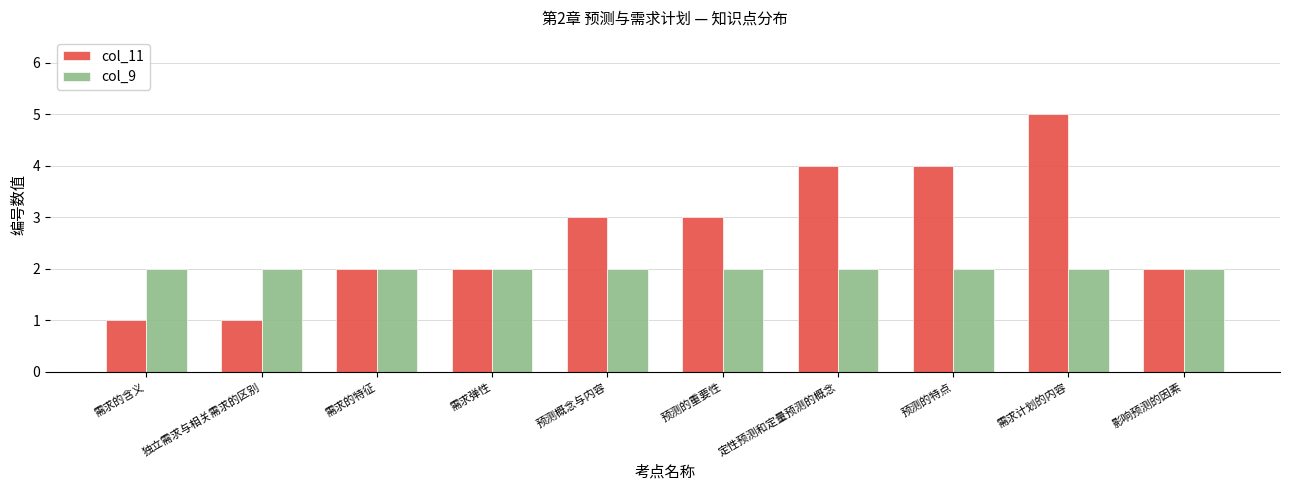

What are all the series names shown in the legend?

col_11, col_9